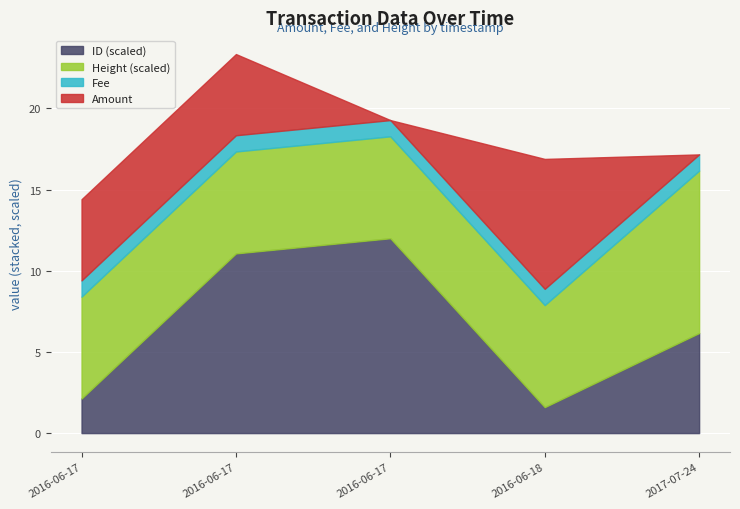

Which series changed the most between 2016-06-17 16:19:52 and 2016-06-17 17:03:36?

ID_scaled